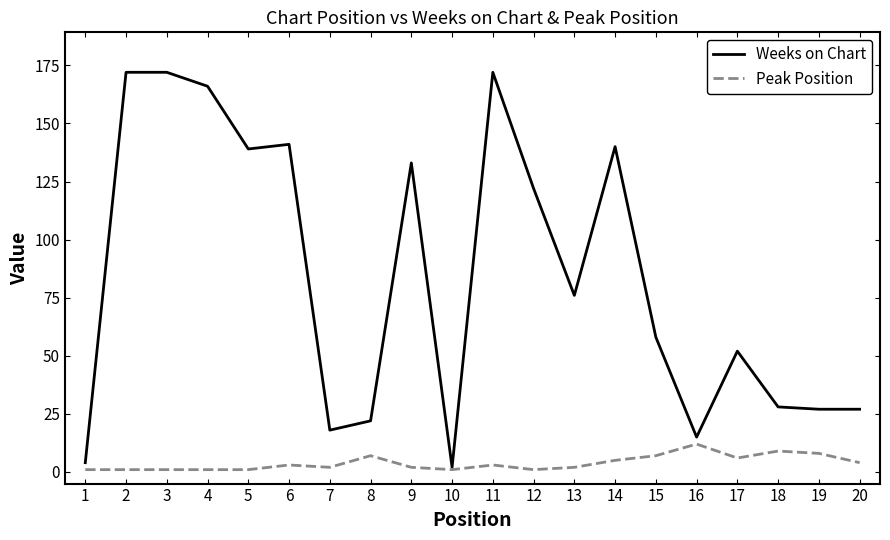

Between 8 and 15, which series saw the biggest shift?

Weeks on Chart